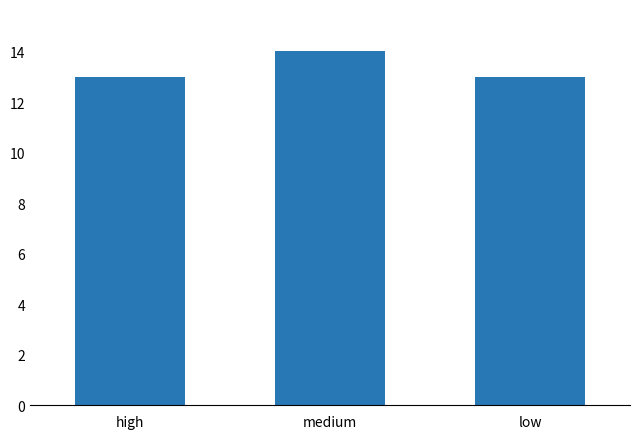

What value does the data have at low?

13